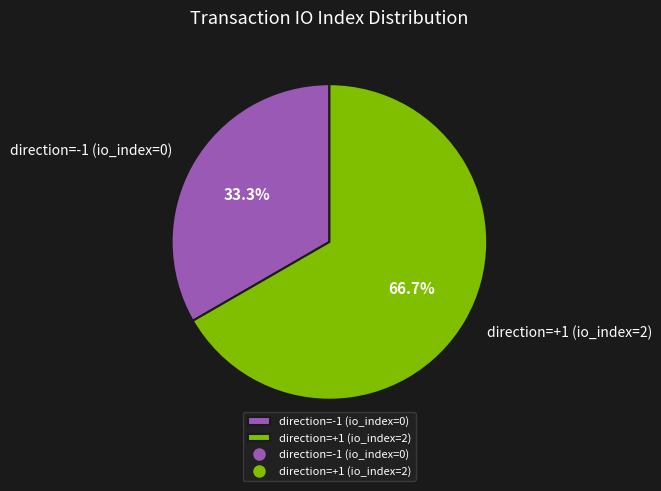

Combined, do direction=+1 (io_index=2) and direction=-1 (io_index=0) account for over 50%?

Yes